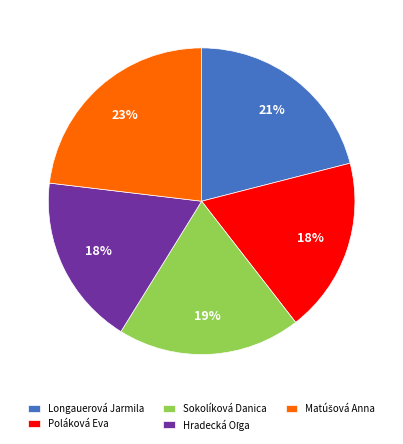

Approximately how many times larger is the value at Sokolíková Danica compared to Longauerová Jarmila?

0.9